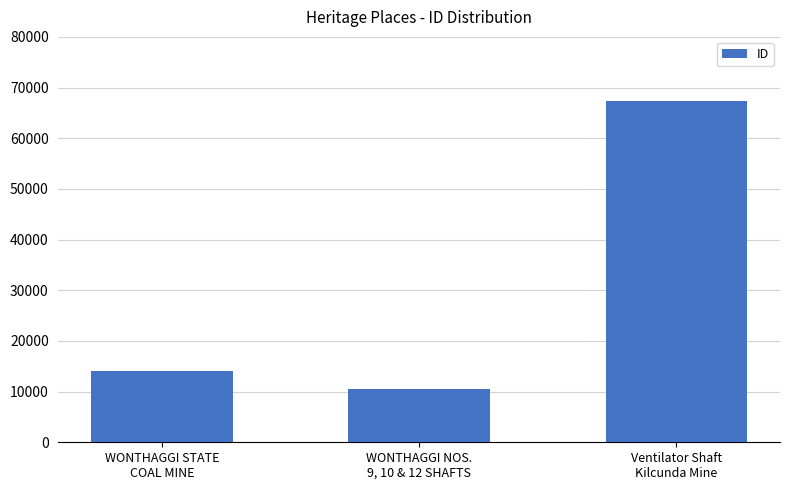

Is it true that the value at WONTHAGGI STATE
COAL MINE is 14147?

True